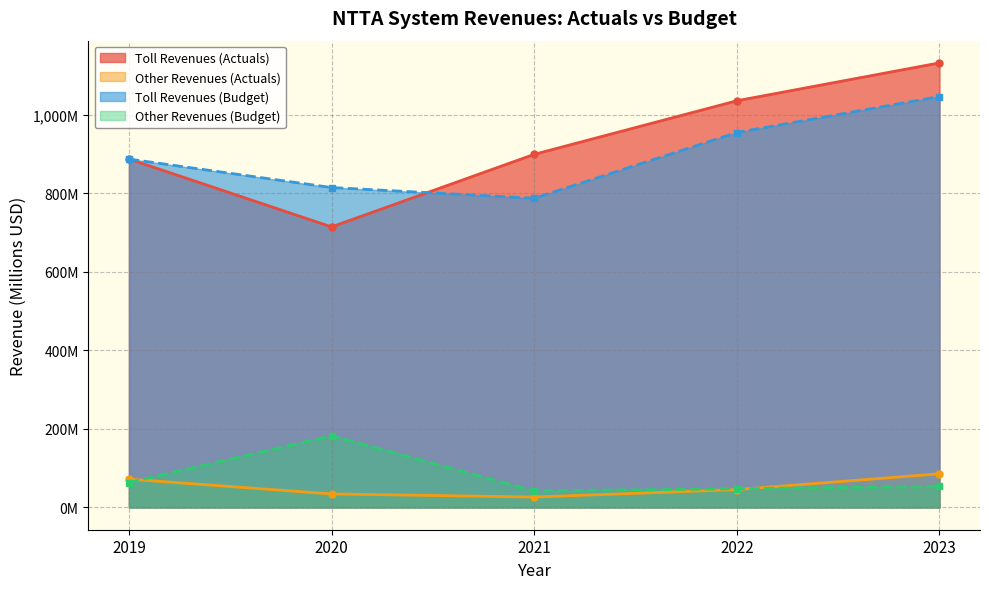

Is the value of Toll Revenues (Budget) at 2023 greater than the value of Other Revenues (Actuals) at 2022?

Yes